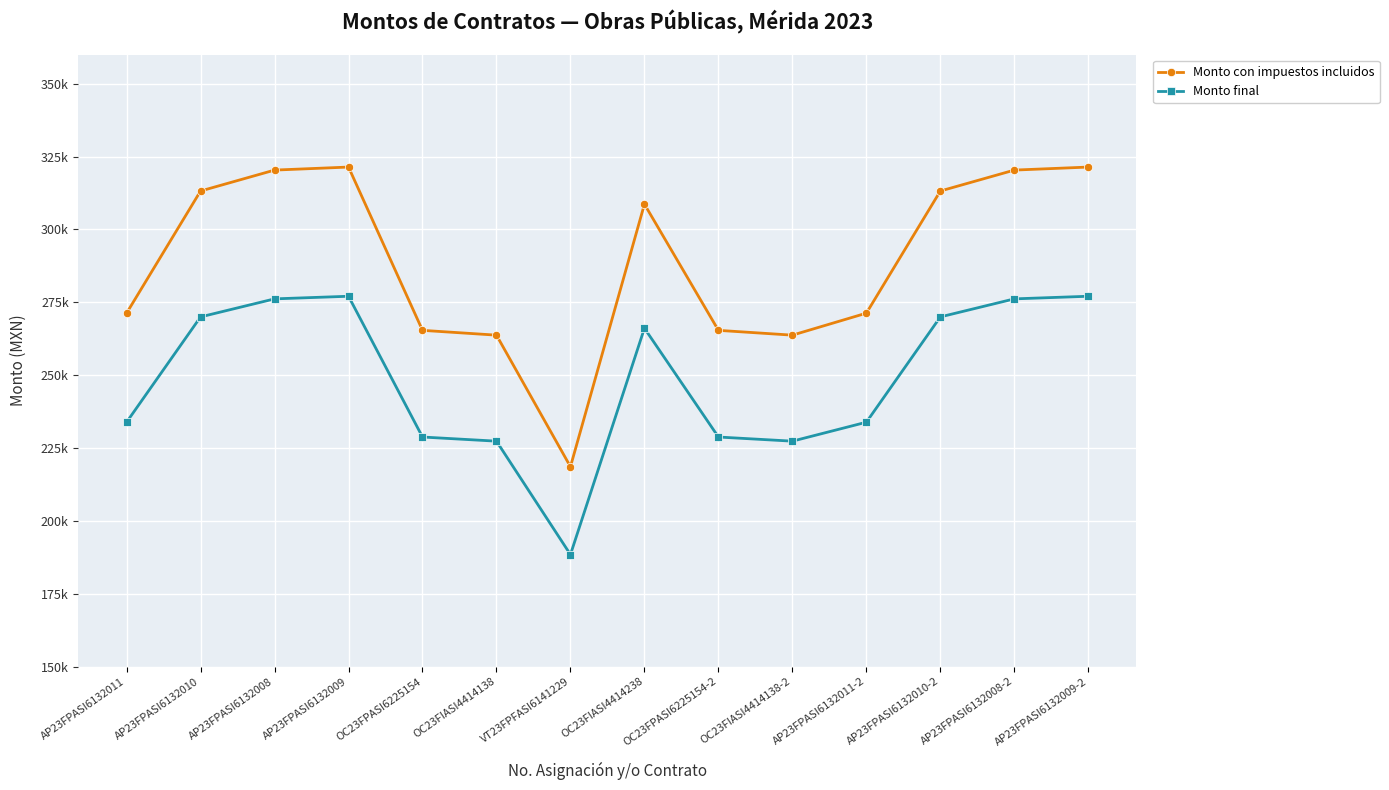

True or false: Monto final and Monto con impuestos incluidos cross at least once.

False